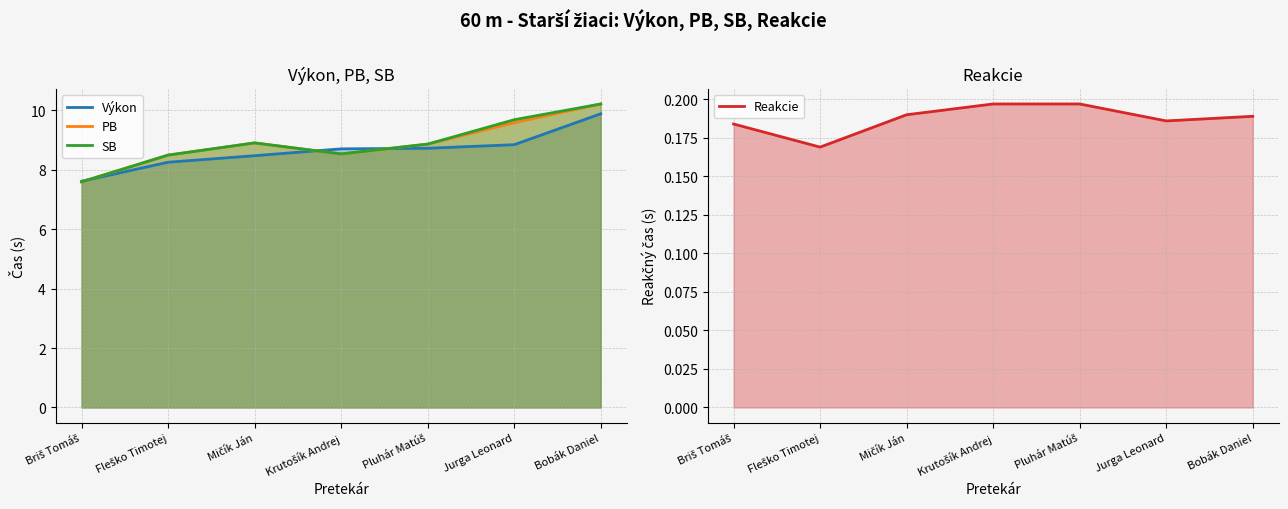

Which category has the highest value in the Výkon series?

Bobák Daniel